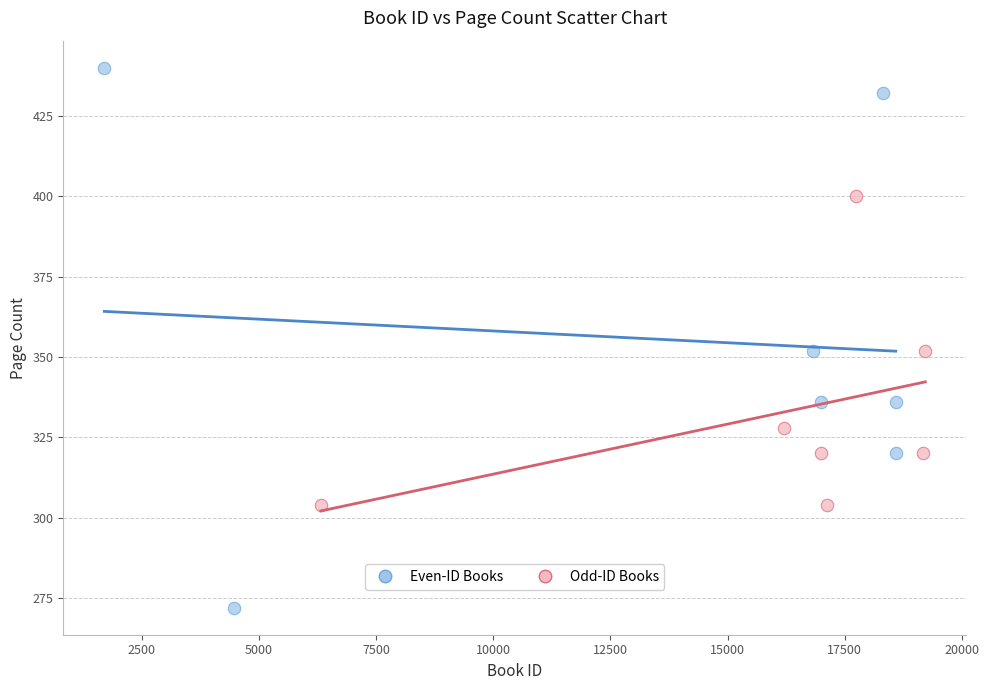

Which series contains the highest Y value?

Even-ID Books